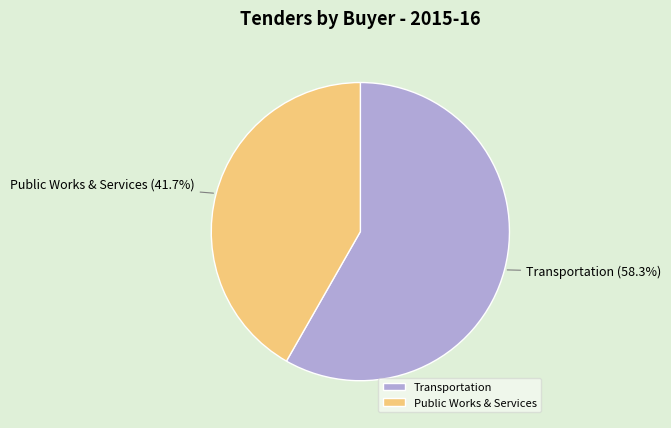

Which has a higher value, Transportation or Public Works & Services?

Transportation